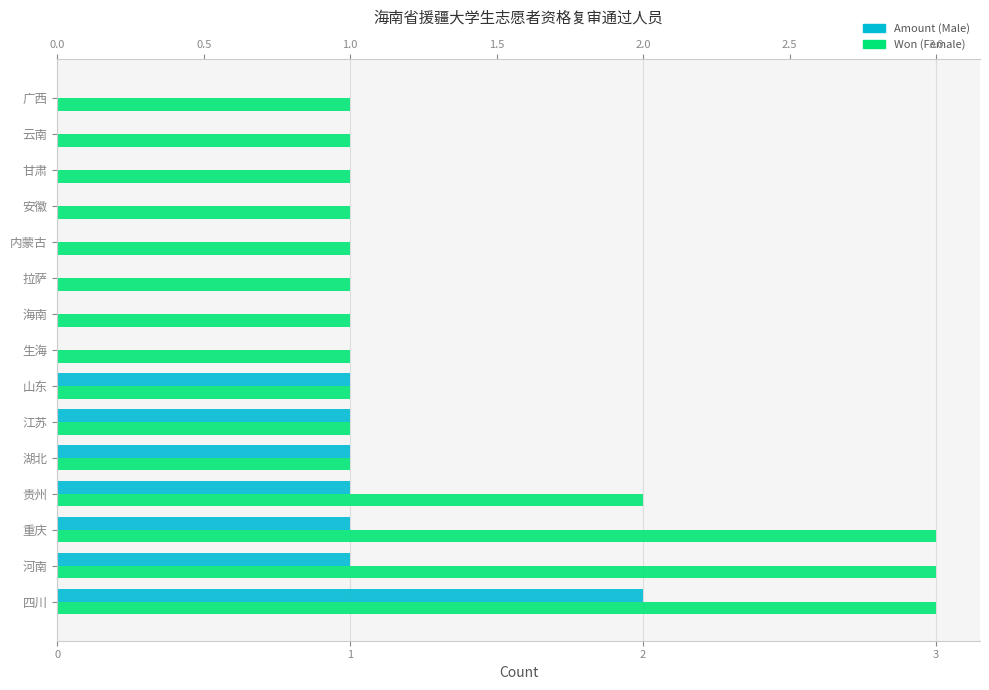

The Female series shows 2 at 云南. True or false?

False